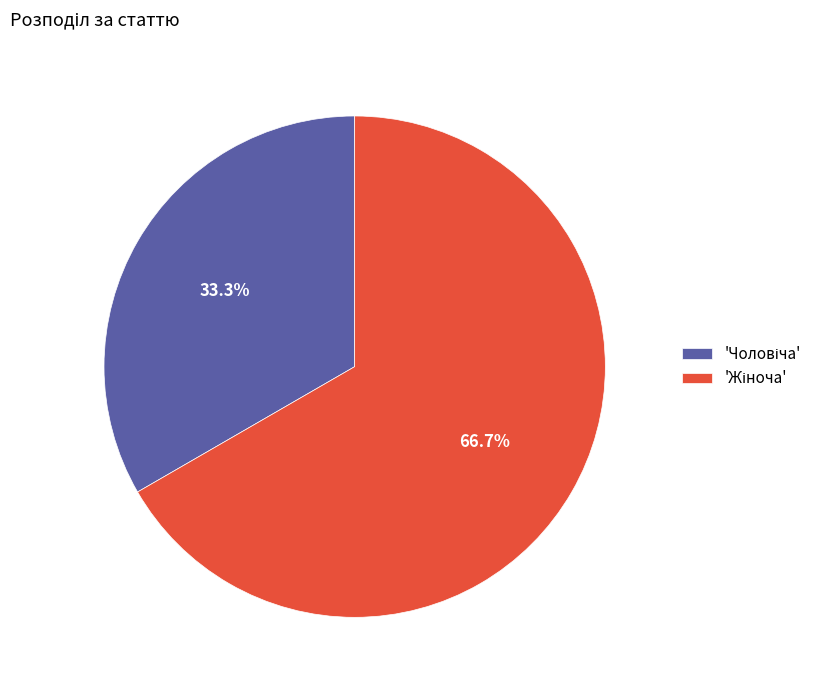

Is there any slice that represents more than half of the pie?

Yes